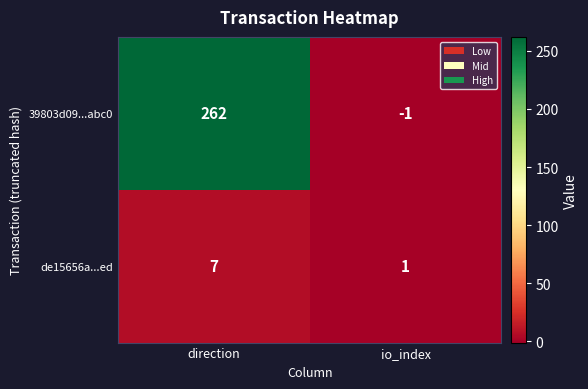

How many distinct data groups are displayed?

2